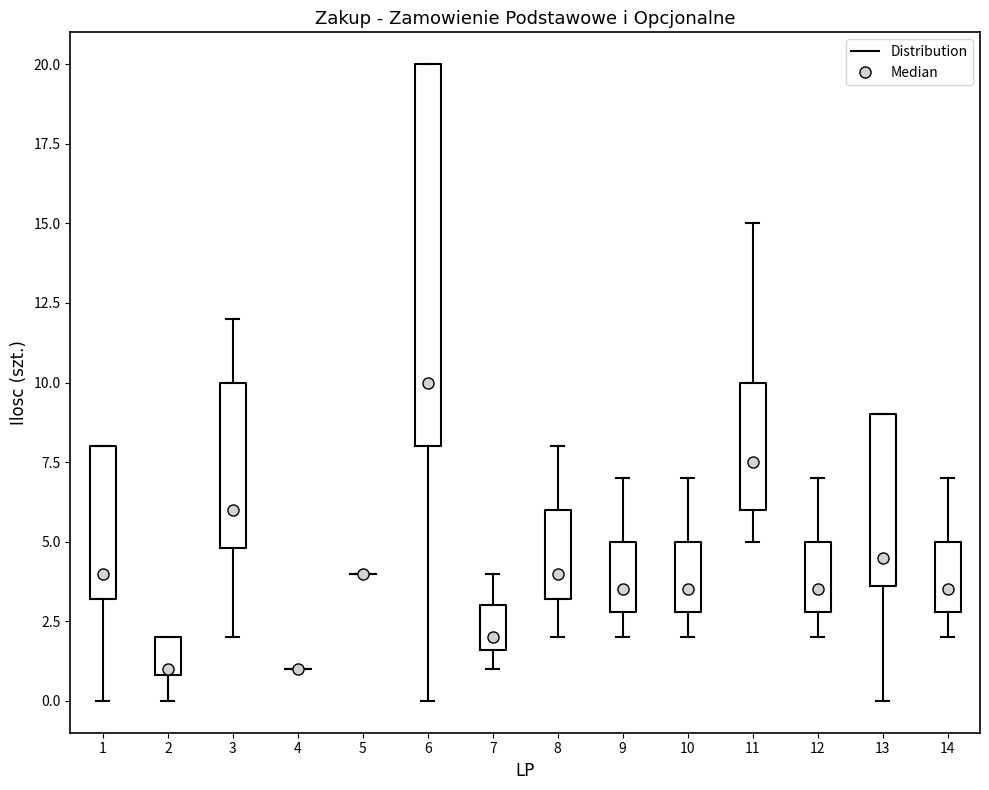

Reading left to right, transcribe this box plot: for each box, give where its median line is, the range the box spans, and where its two whiskers end, as read against the y-axis. The values are not printed on the chart, so give them approximately, as read against the axis.

1: median 4.0, box 3.0 to 8.0, whiskers 0.0 to 8.0
2: median 1.0 (just above the box's lower edge), box 1.0 to 2.0, whiskers 0.0 to 2.0
3: median 6.0, box 5.0 to 10.0, whiskers 2.0 to 12.0
4: box collapsed to a line at 1.0, whiskers 1.0 to 1.0
5: box collapsed to a line at 4.0, whiskers 4.0 to 4.0
6: median 10.0, box 8.0 to 20.0, whiskers 0.0 to 20.0
7: median 2.0, box 1.5 to 3.0, whiskers 1.0 to 4.0
8: median 4.0, box 3.0 to 6.0, whiskers 2.0 to 8.0
9: median 3.5, box 3.0 to 5.0, whiskers 2.0 to 7.0
10: median 3.5, box 3.0 to 5.0, whiskers 2.0 to 7.0
11: median 7.5, box 6.0 to 10.0, whiskers 5.0 to 15.0
12: median 3.5, box 3.0 to 5.0, whiskers 2.0 to 7.0
13: median 4.5, box 3.5 to 9.0, whiskers 0.0 to 9.0
14: median 3.5, box 3.0 to 5.0, whiskers 2.0 to 7.0